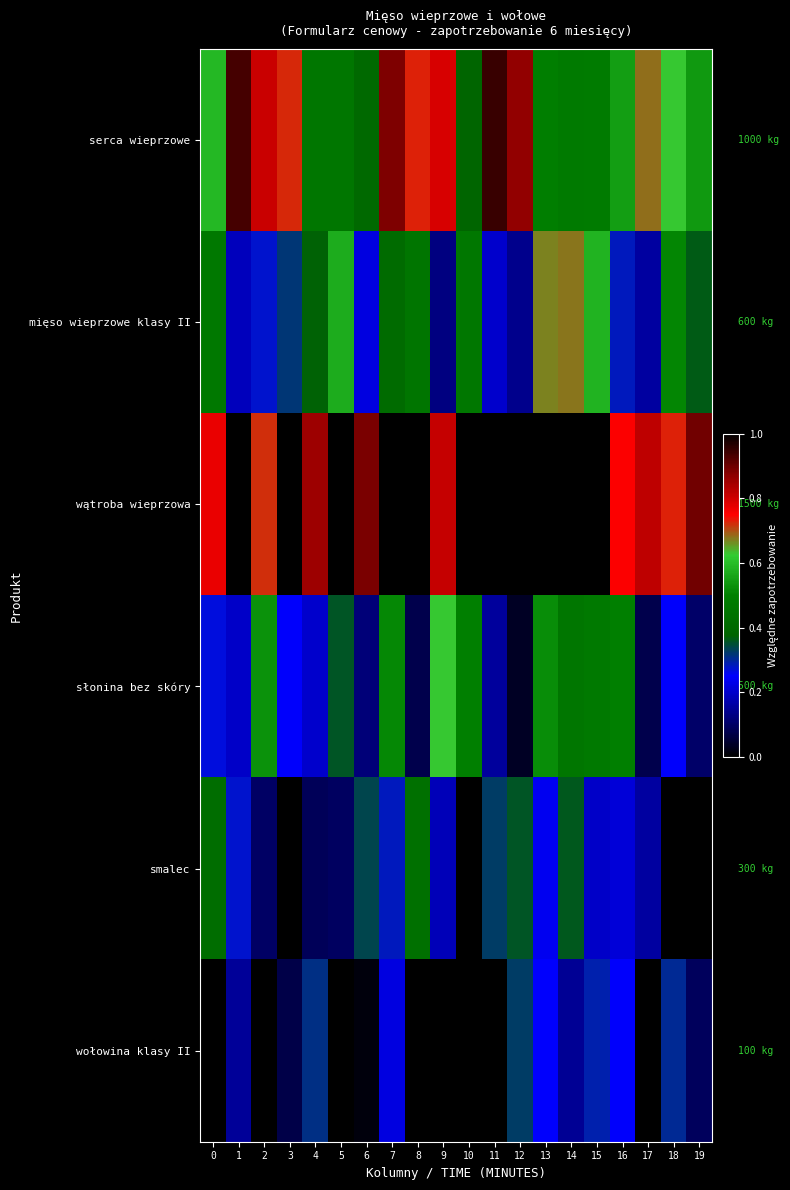

At which category does the chart reach its peak across all series?

3